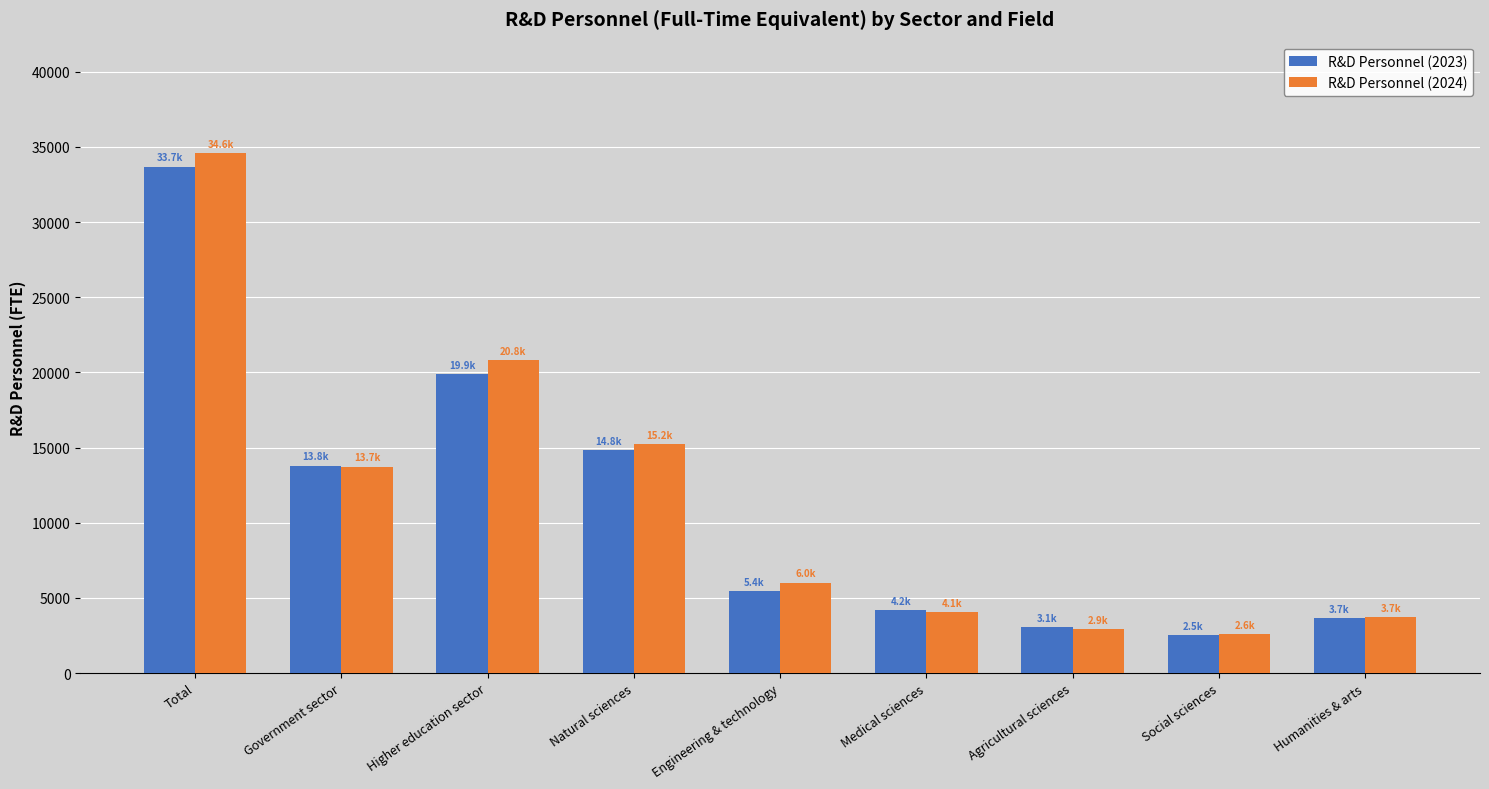

At how many categories does at least one series exceed 11647?

4